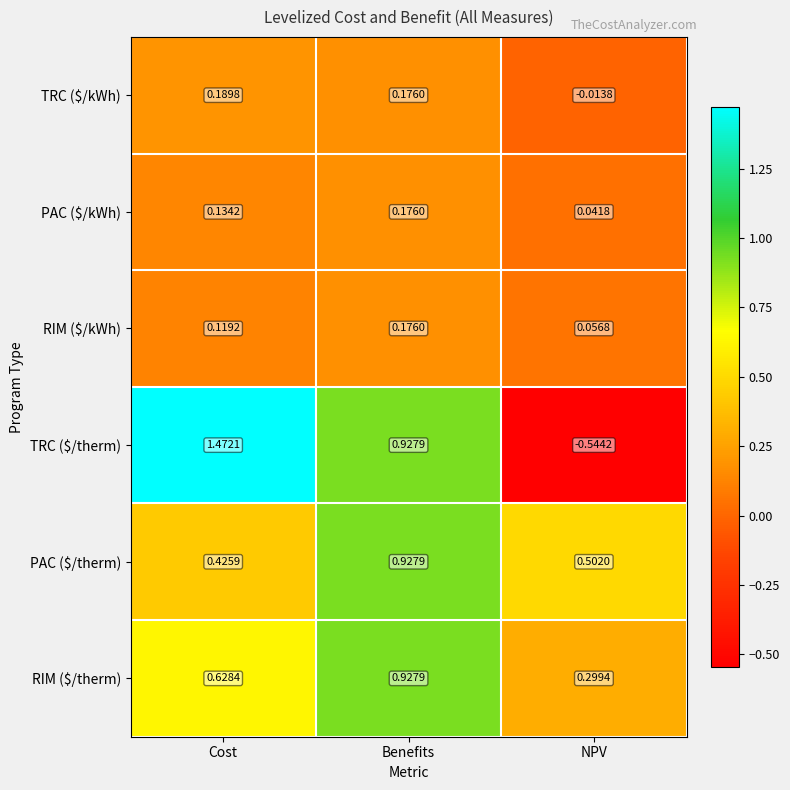

At which category is the sum across all series the highest?

Benefits